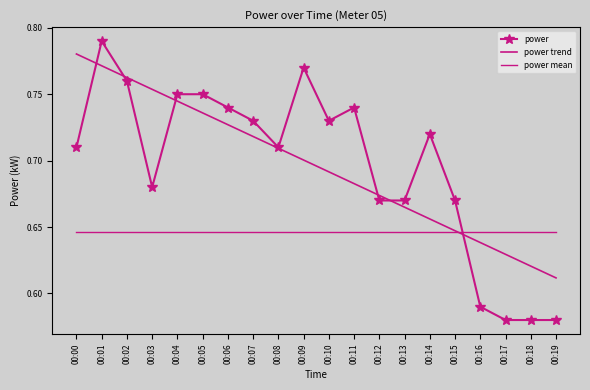

How many intersections are there between power and power mean?

1